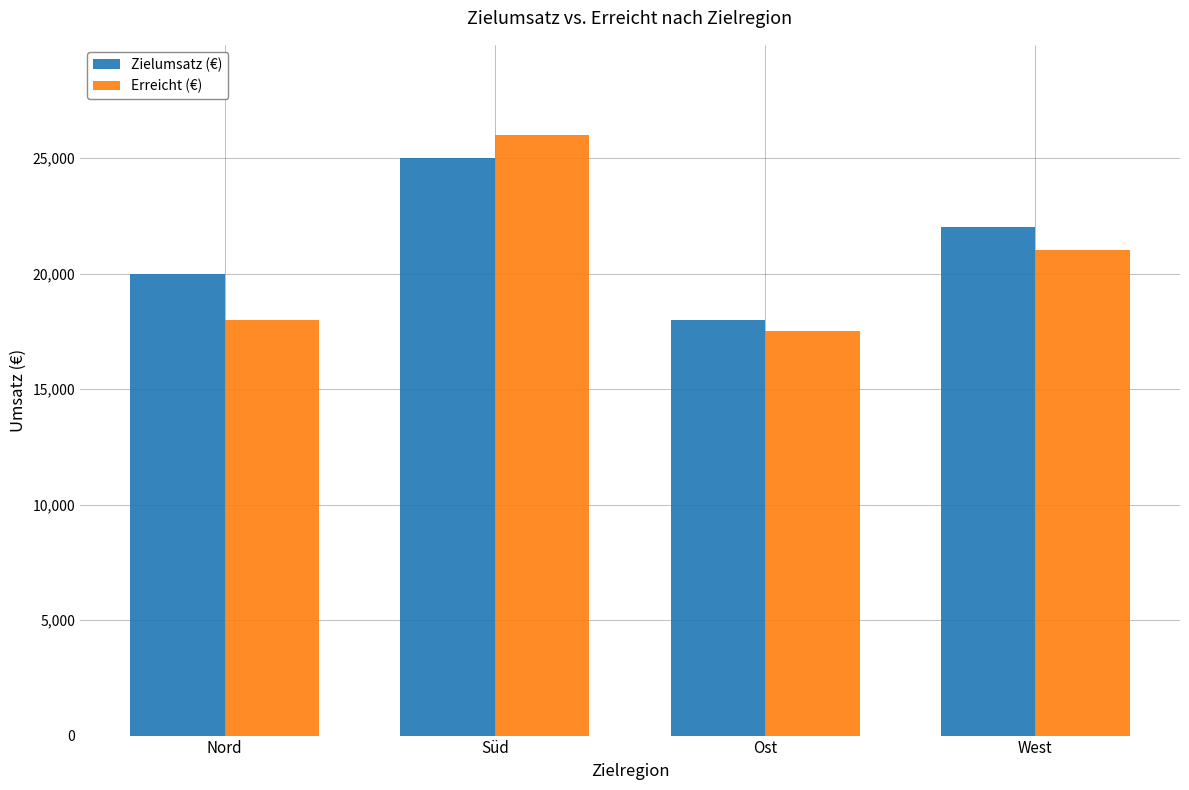

What is the minimum value for Zielumsatz (€)?

18000